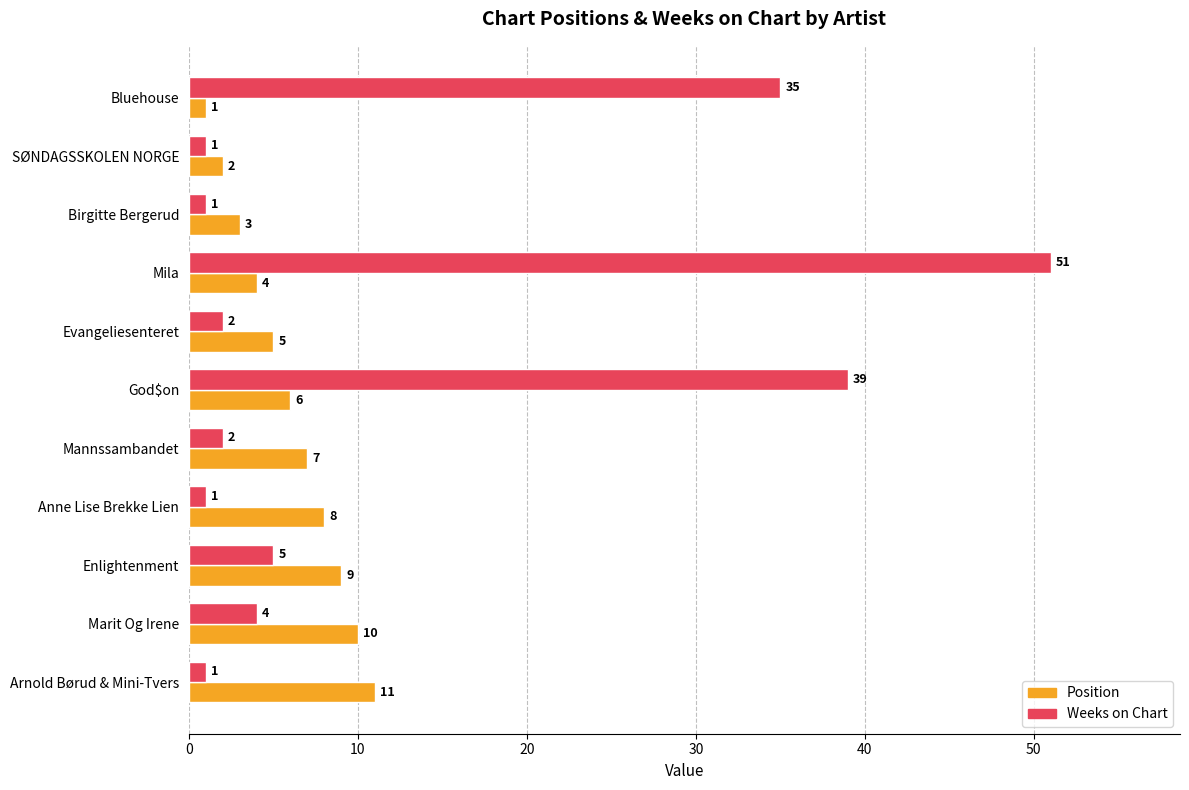

Rank the series by their maximum value, from lowest to highest.

Position, Weeks on Chart